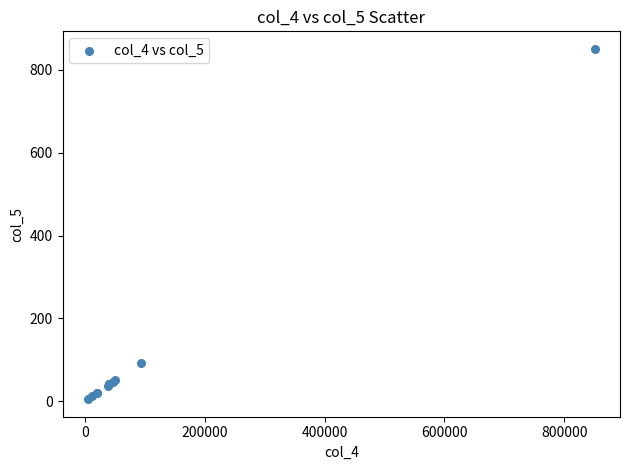

What Y value in the scatter plot is closest to 427?

93.5